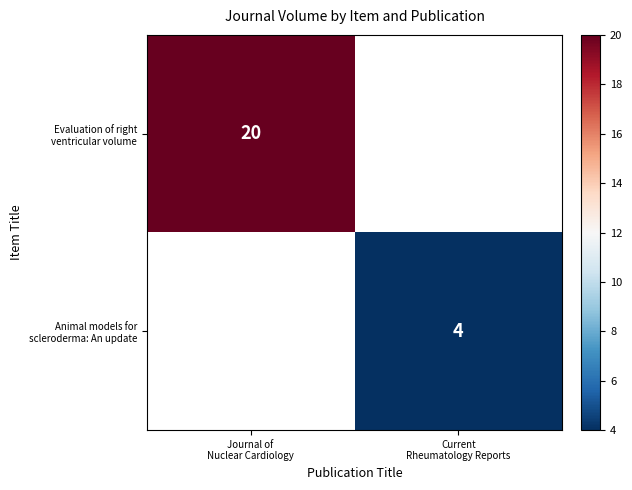

What is the greatest value displayed?

20.0